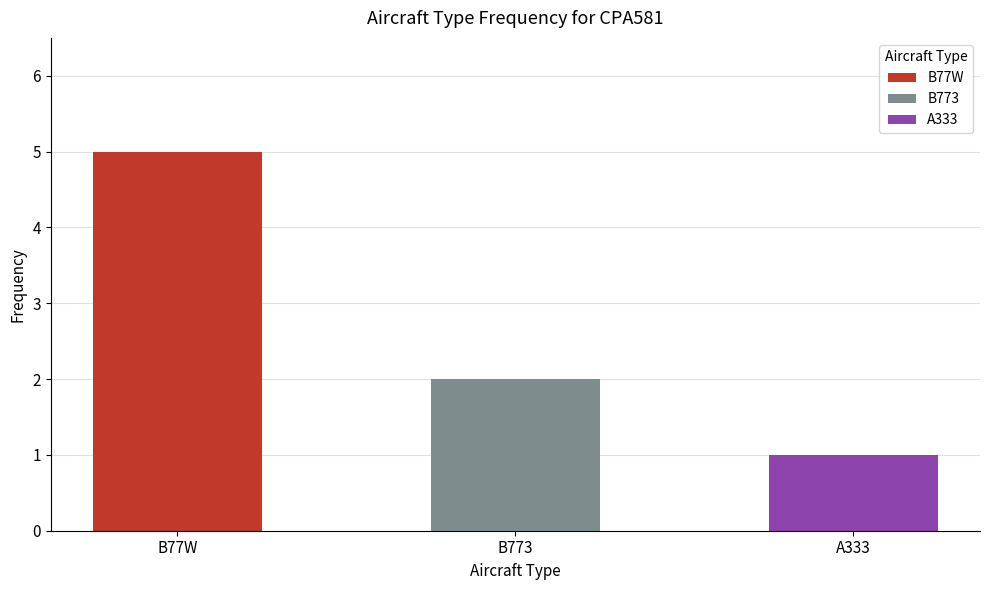

Reading left to right, list all the values displayed in this chart.

B77W: 5	0	0
B773: 0	2	0
A333: 0	0	1